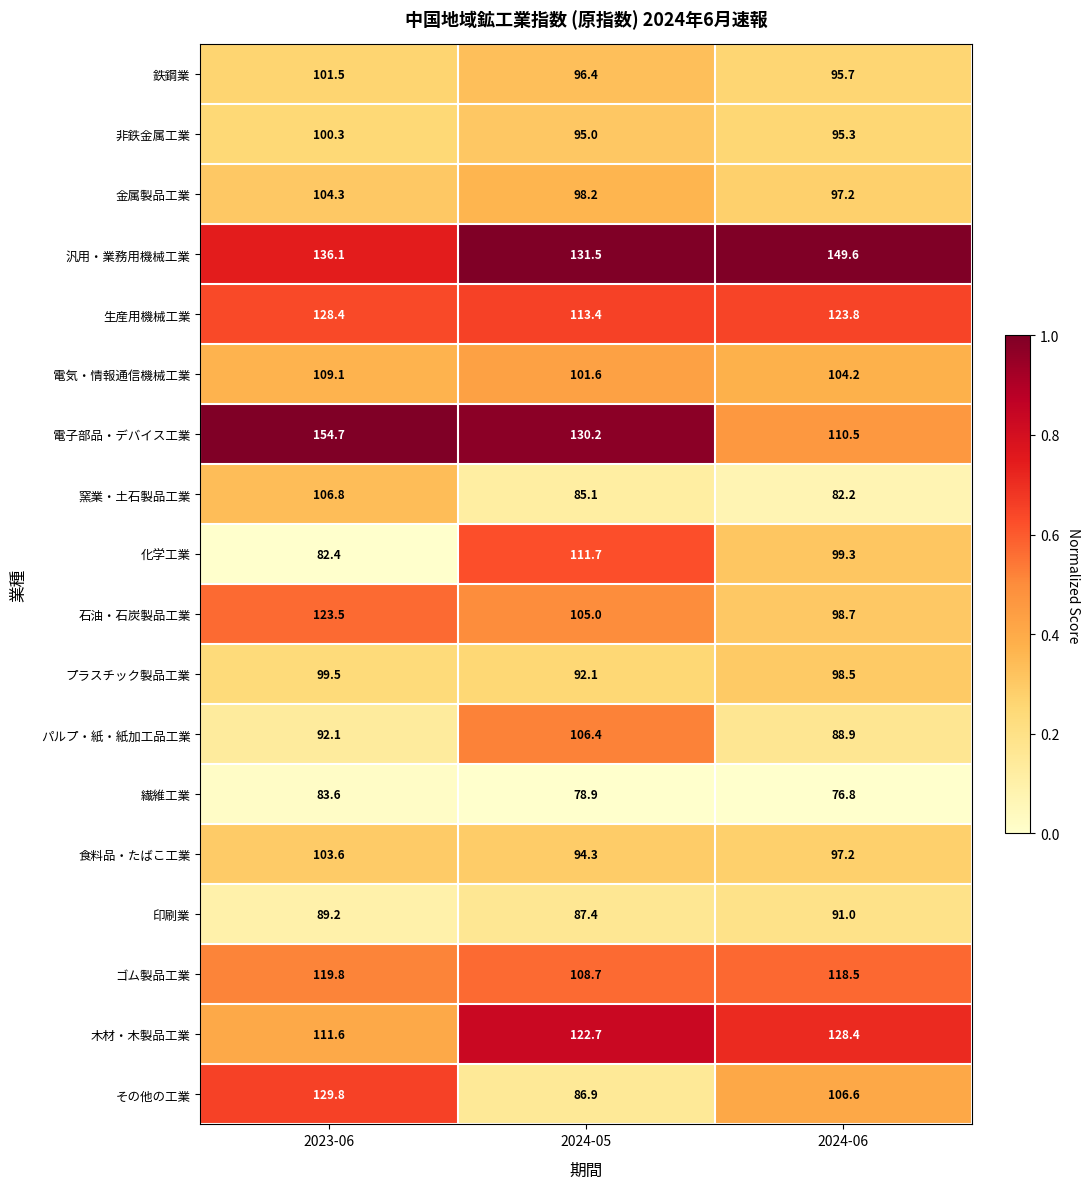

What is the sum of the 電気・情報通信機械工業 values at 2024-05 and 2024-06?

205.8